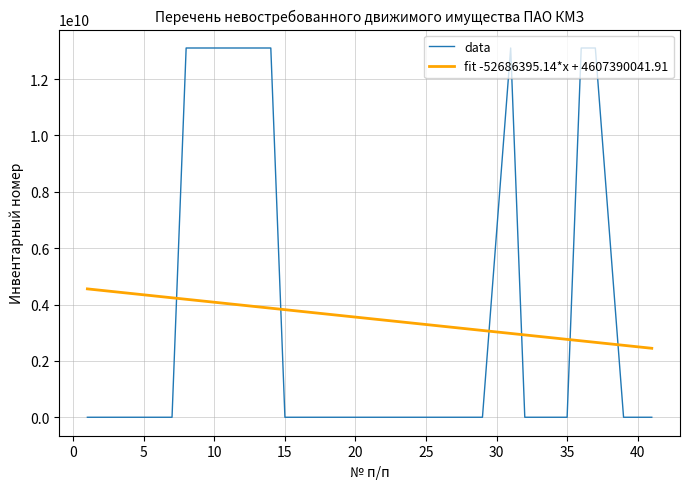

List the series in order of their peak value, lowest first.

fit -52686395.14*x + 4607390041.91, data